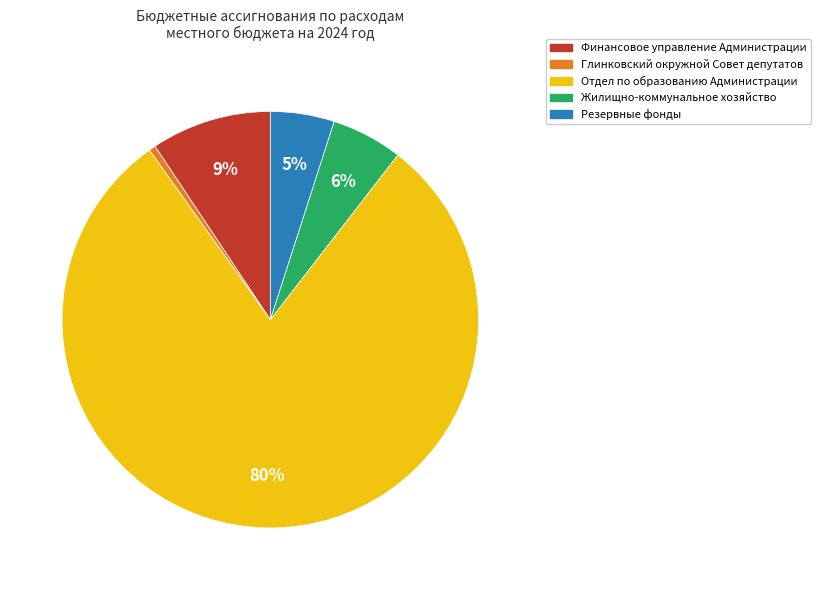

To the nearest percent, what is the average slice percentage?

20%